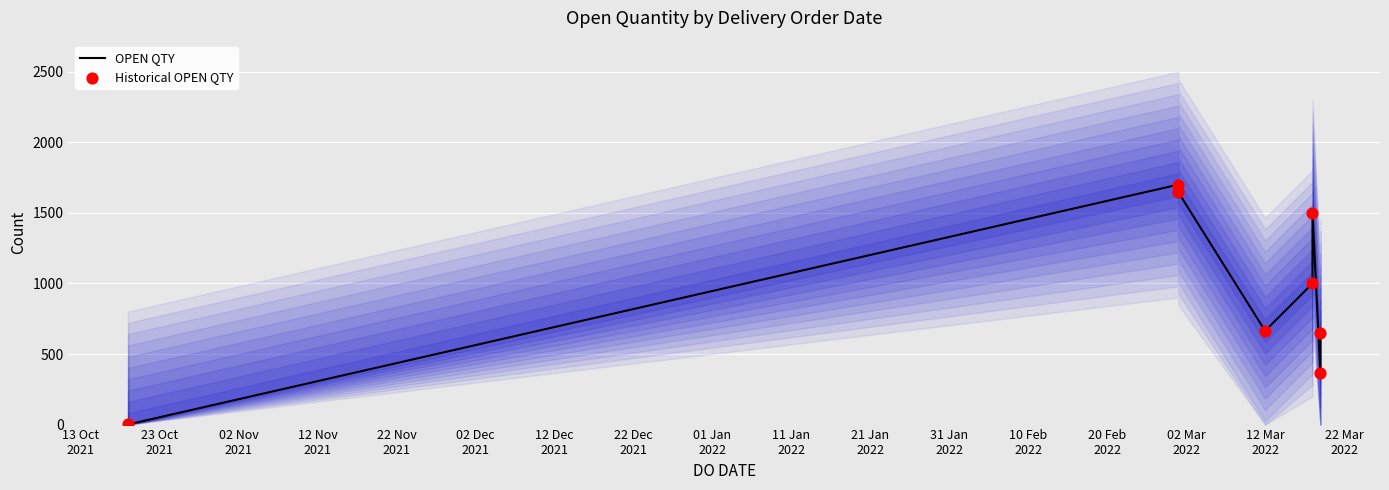

What are all the series names shown in the legend?

OPEN QTY, Historical OPEN QTY